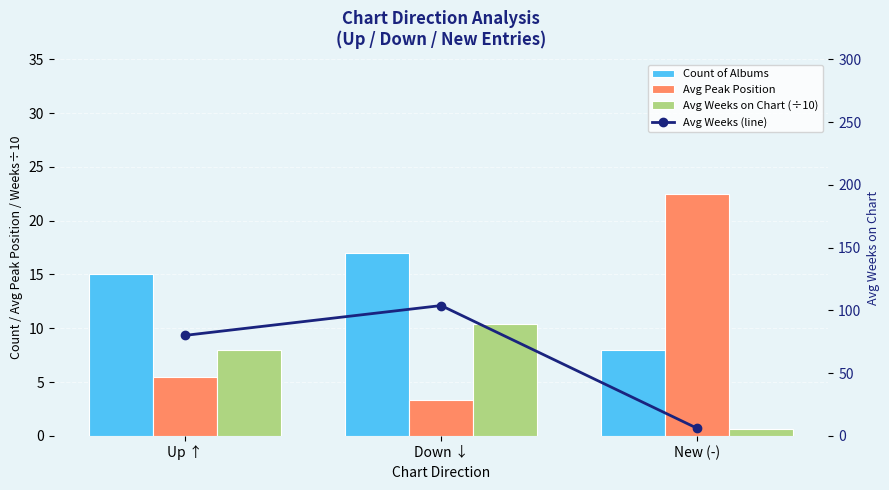

How many values in the Avg Peak Position series exceed 5?

2